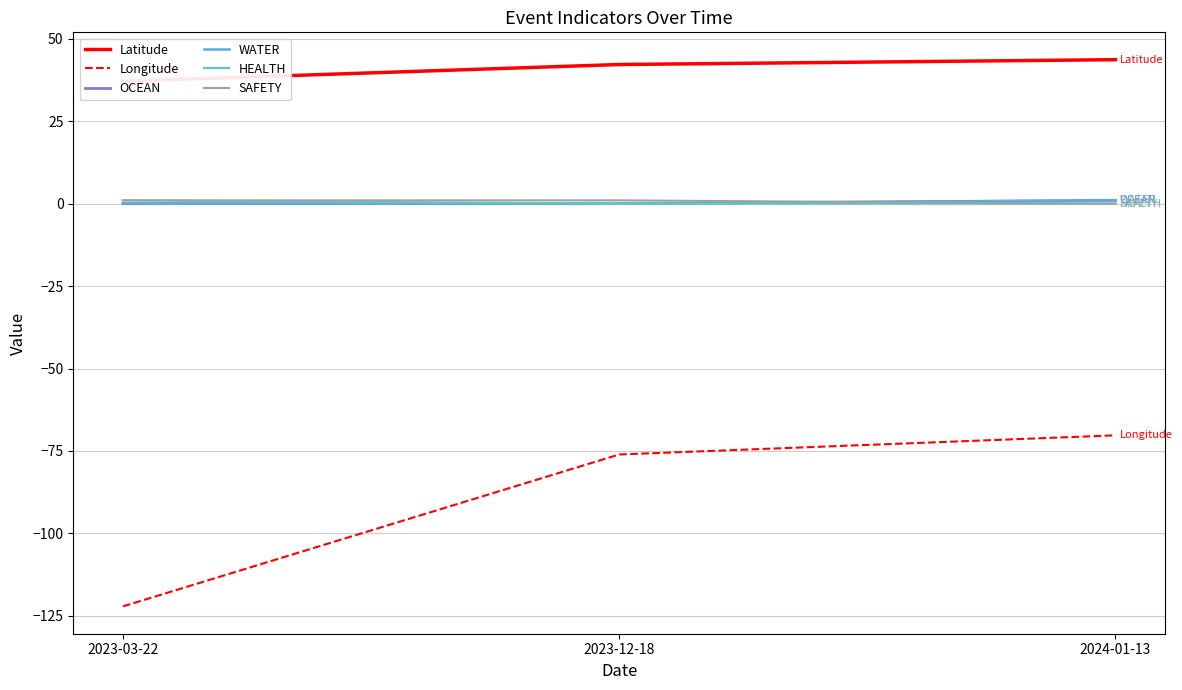

Reading left to right, what are all the values shown in this chart?

Latitude: 2023-03-22=37.1	2023-12-18=42.2	2024-01-13=43.7
Longitude: 2023-03-22=-122.1	2023-12-18=-76.1	2024-01-13=-70.3
OCEAN: 2023-03-22=0.0	2023-12-18=0.0	2024-01-13=1.0
WATER: 2023-03-22=0.0	2023-12-18=0.0	2024-01-13=1.0
HEALTH: 2023-03-22=1.0	2023-12-18=0.0	2024-01-13=0.0
SAFETY: 2023-03-22=1.0	2023-12-18=1.0	2024-01-13=0.0